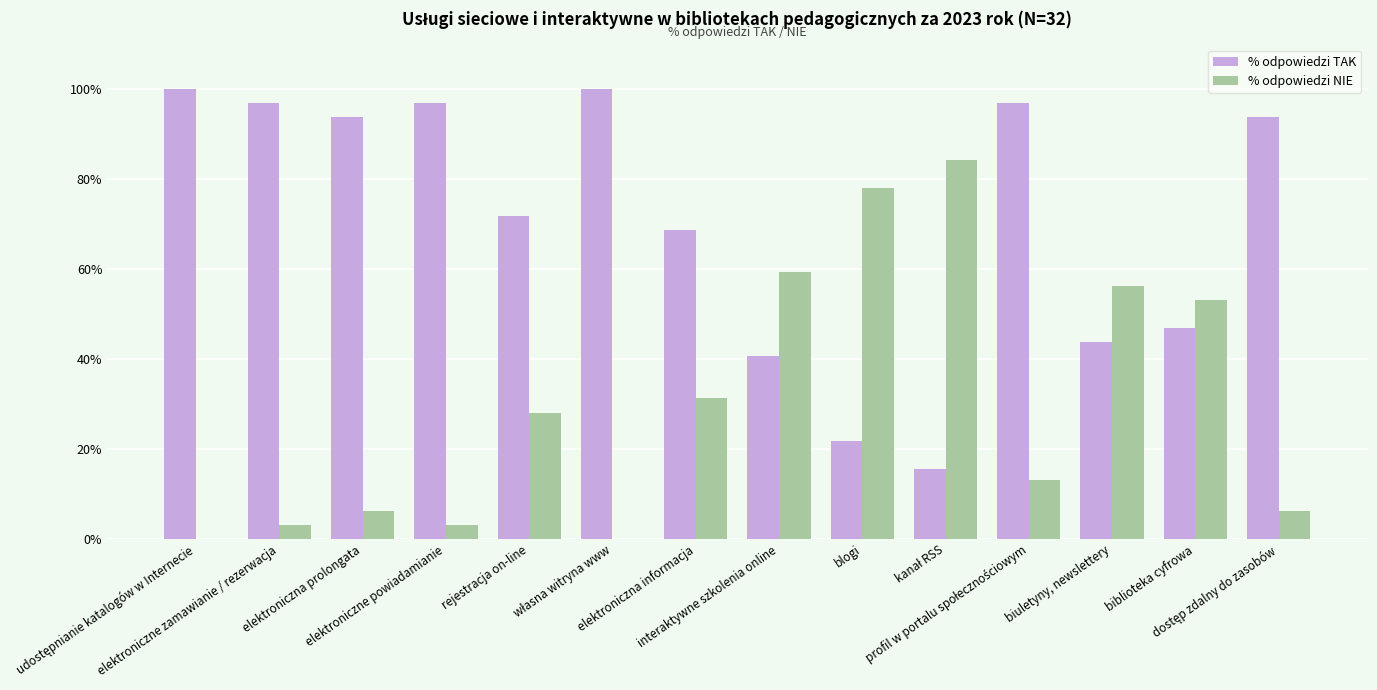

The % odpowiedzi TAK series shows 84.3 at biblioteka cyfrowa. True or false?

False